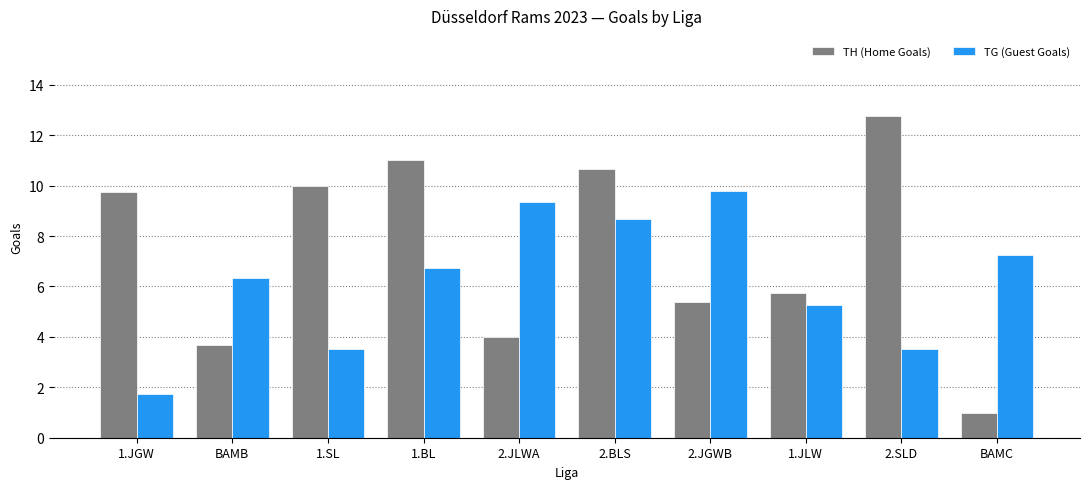

Rank the series by their average value, from highest to lowest.

TH (Home Goals), TG (Guest Goals)